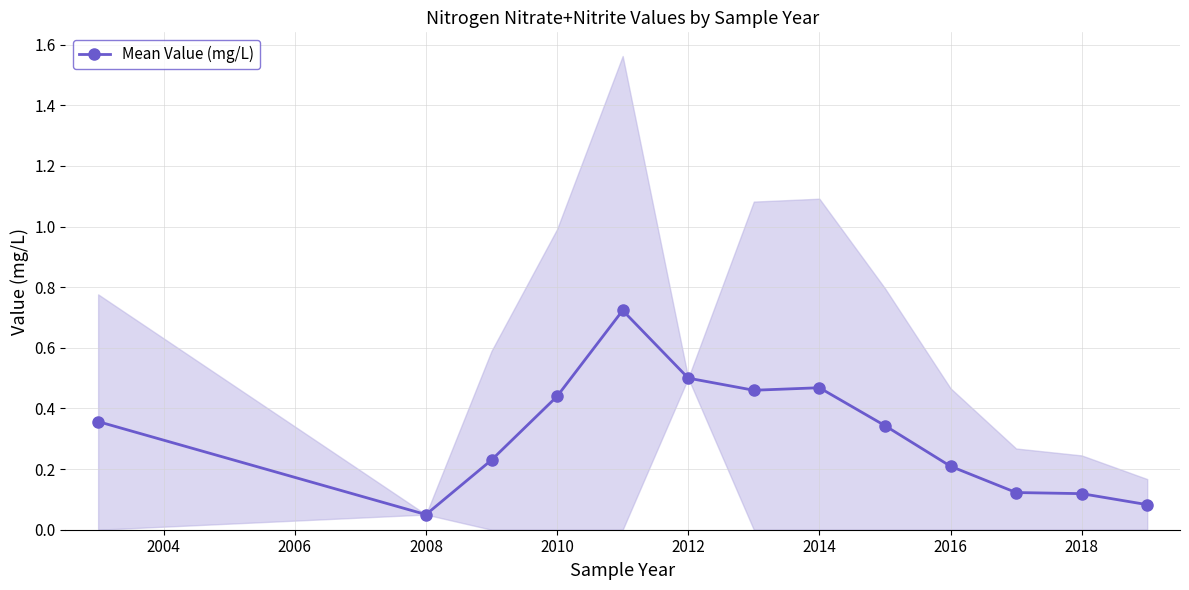

How many interior local valleys (lower than both neighbors) does the data have?

2